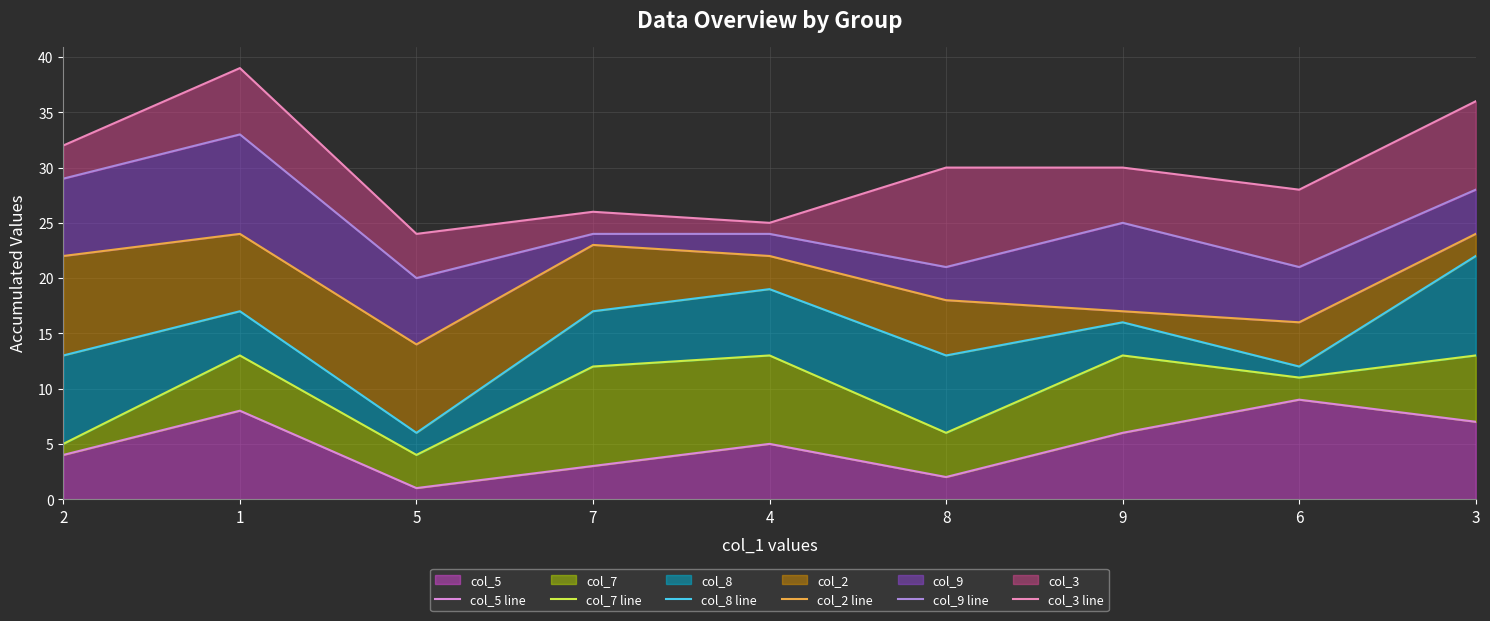

Reading right to left, transcribe all the data shown in this chart.

col_5 line: 7	9	6	2	5	3	1	8	4
col_7 line: 13	11	13	6	13	12	4	13	5
col_8 line: 22	12	16	13	19	17	6	17	13
col_2 line: 24	16	17	18	22	23	14	24	22
col_9 line: 28	21	25	21	24	24	20	33	29
col_3 line: 36	28	30	30	25	26	24	39	32